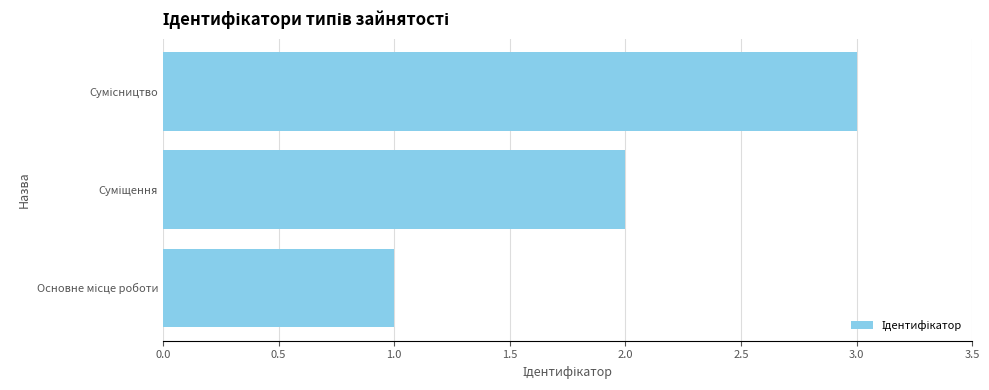

What is the sum of all values?

6